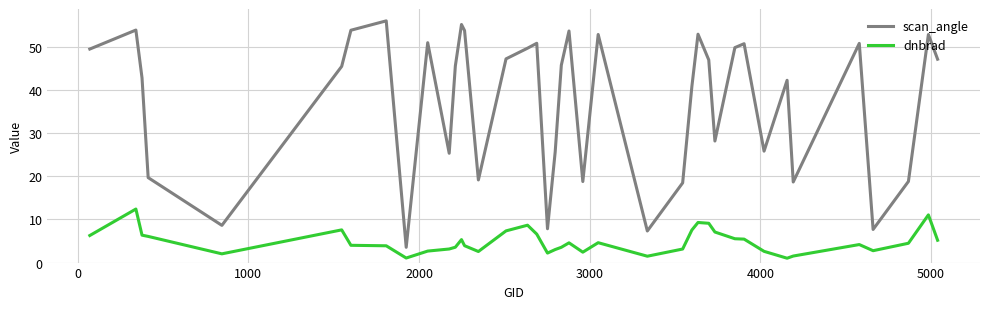

Count the number of data series in this chart.

2